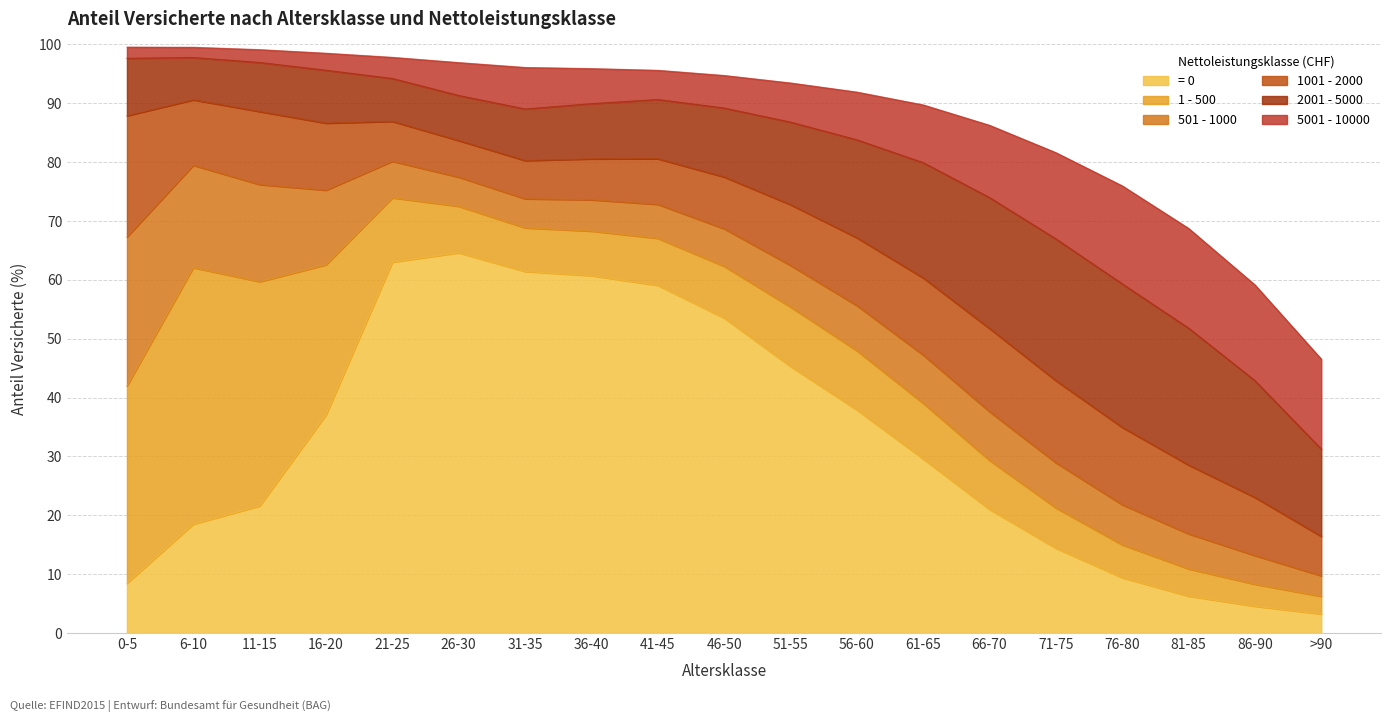

What is the difference between the maximum and minimum values in the = 0 series?

61.4